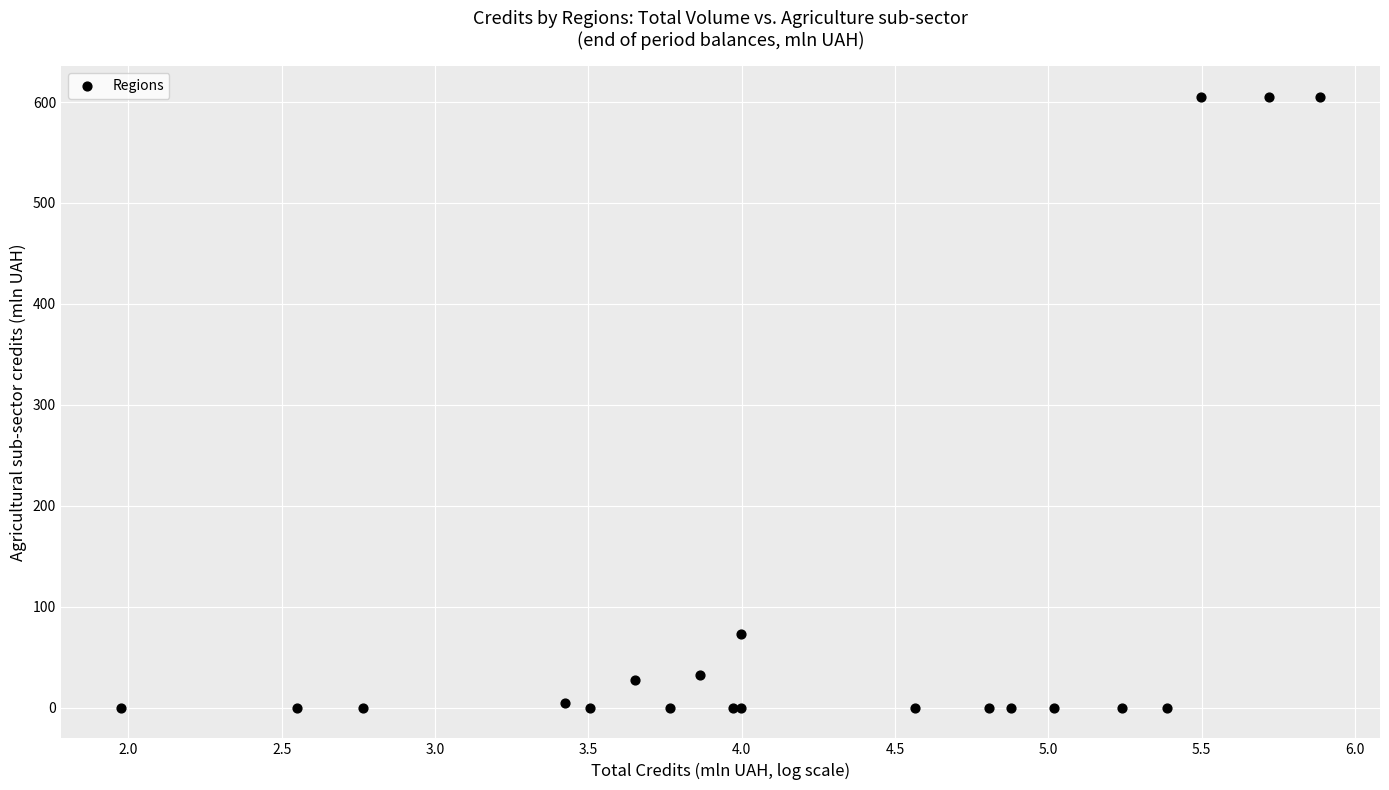

What Y value in the scatter plot is closest to 302?

72.9